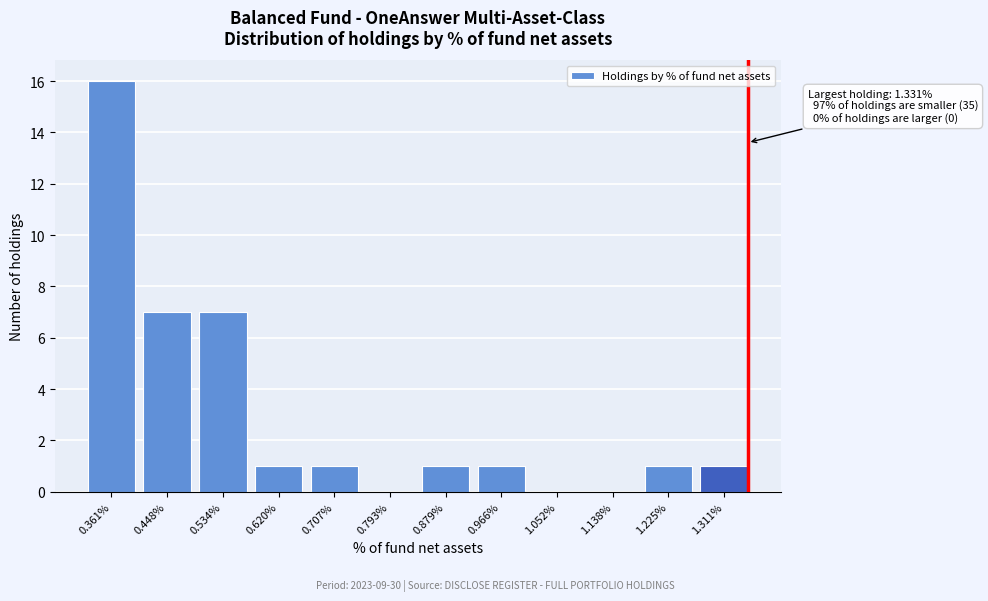

Reading right to left, what are all the values shown in this chart?

1.311%=1	1.225%=1	1.138%=0	1.052%=0	0.966%=1	0.879%=1	0.793%=0	0.707%=1	0.620%=1	0.534%=7	0.448%=7	0.361%=16